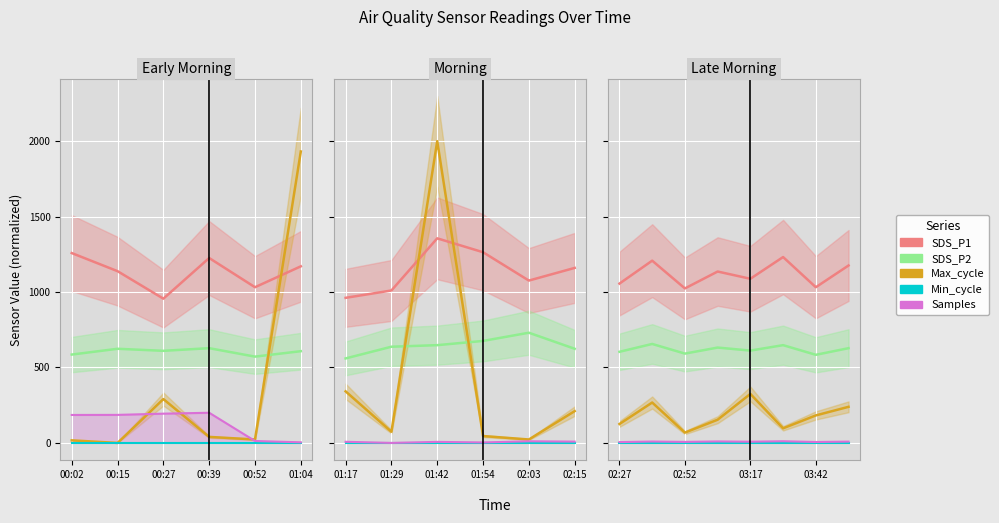

At which label does SDS_P1 reach its minimum?

02:52